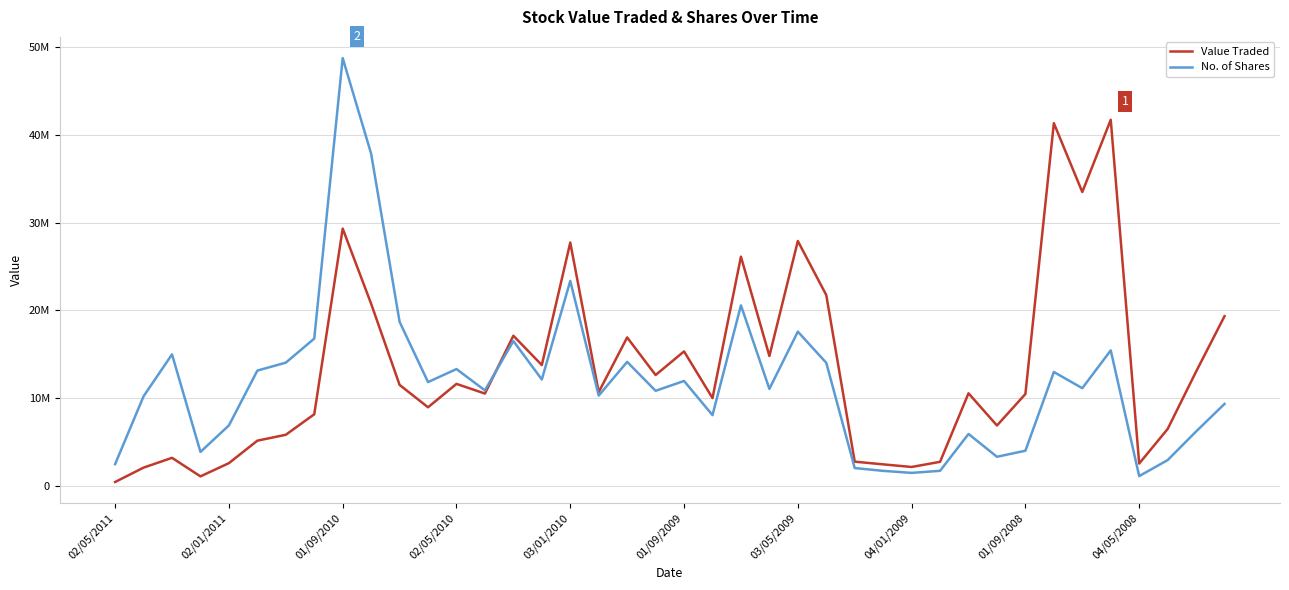

Does the chart have visible grid lines?

Yes